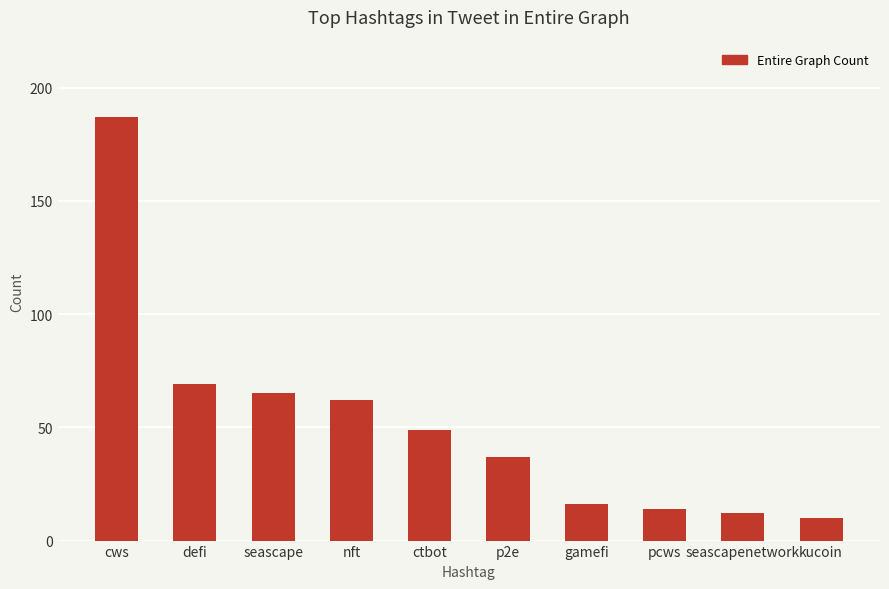

Is it true that the value at pcws is 3?

False